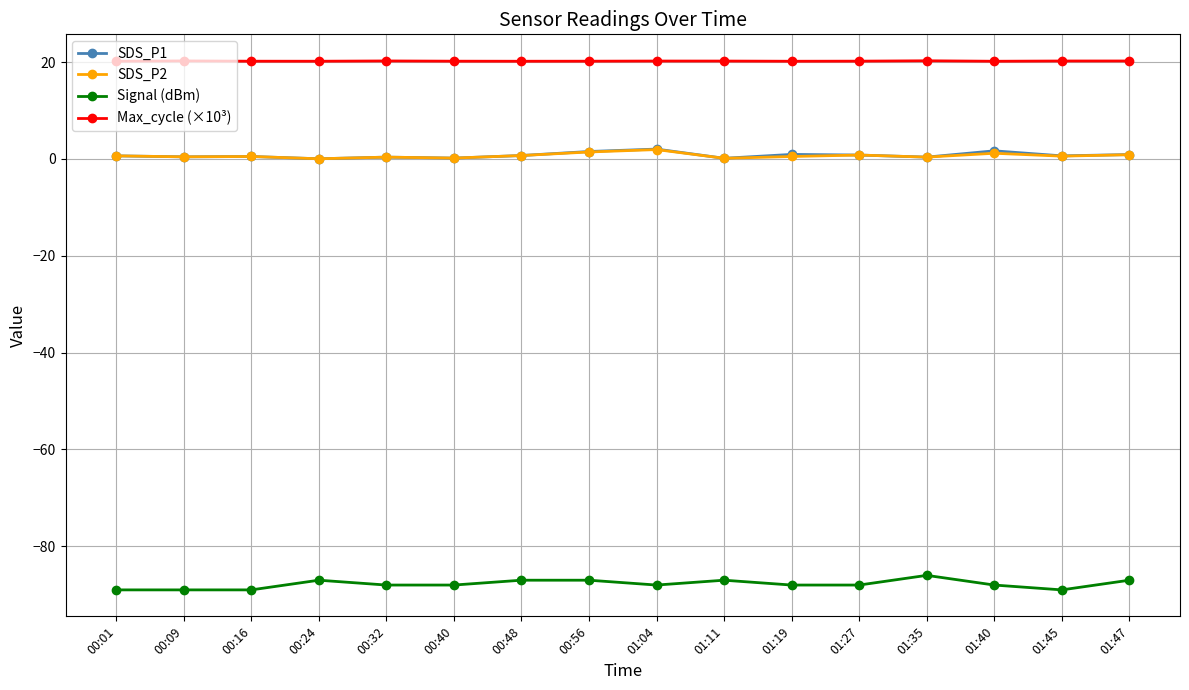

Which series has the widest spread of values?

Signal (dBm)